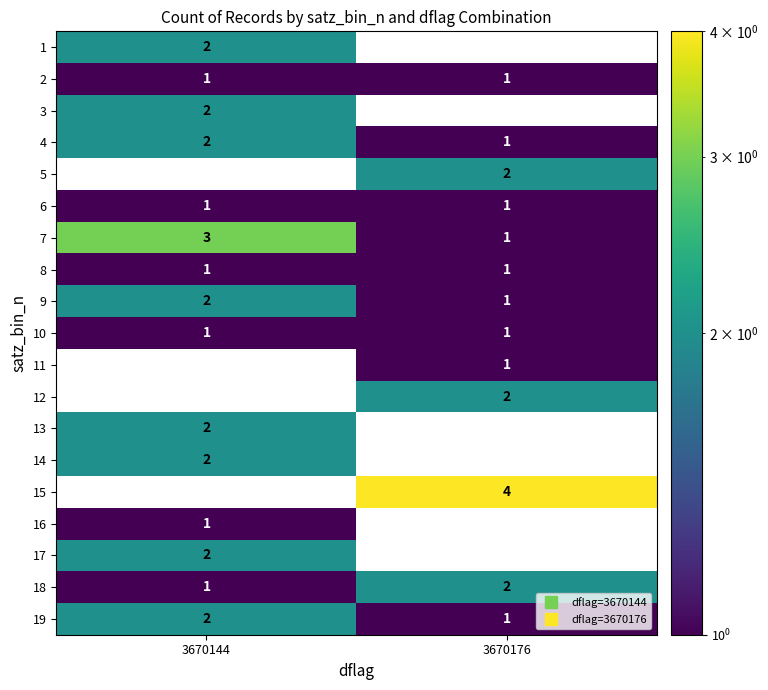

List the series in order of their peak value, lowest first.

2, 6, 8, 10, 11, 16, 1, 3, 4, 5, 9, 12, 13, 14, 17, 18, 19, 7, 15